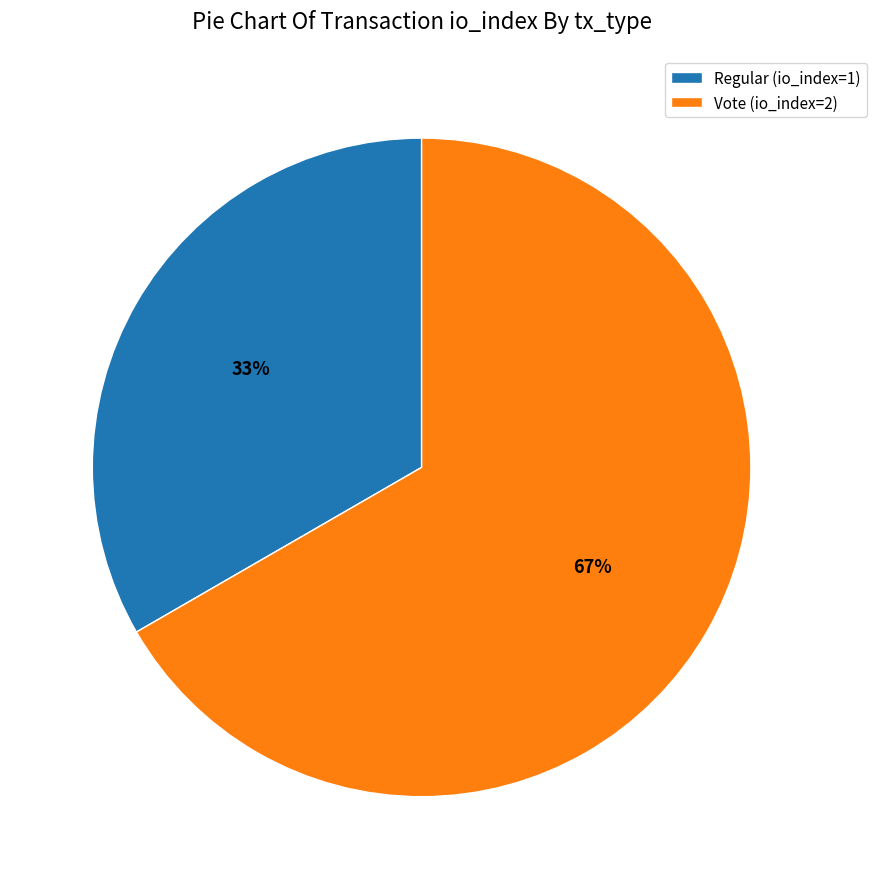

What is the largest slice in the pie chart?

Vote (io_index=2)